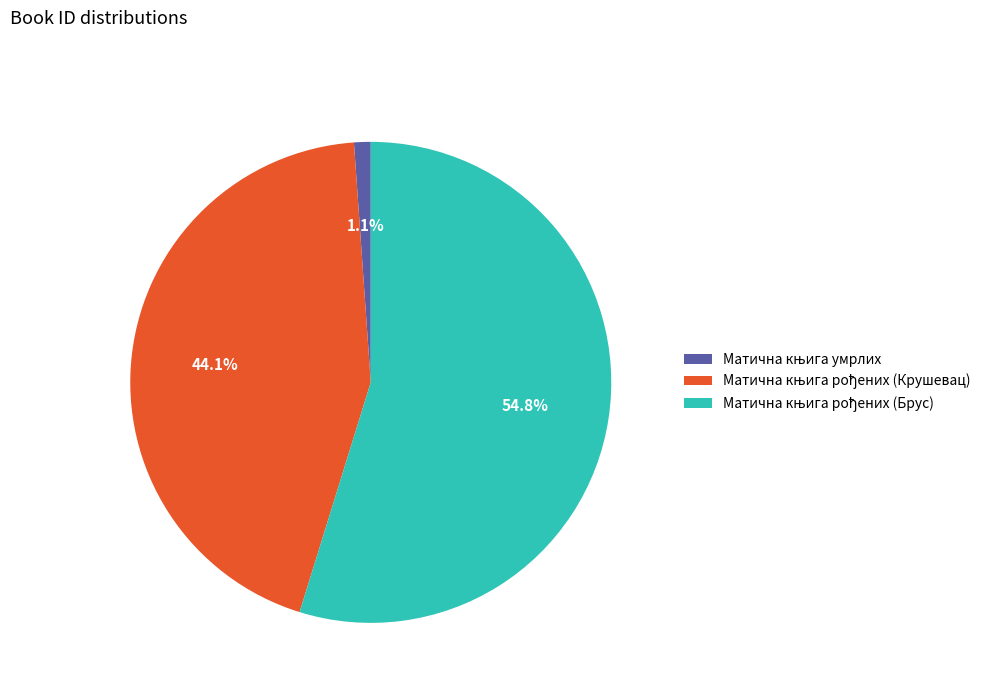

Is there a majority slice in this chart?

Yes